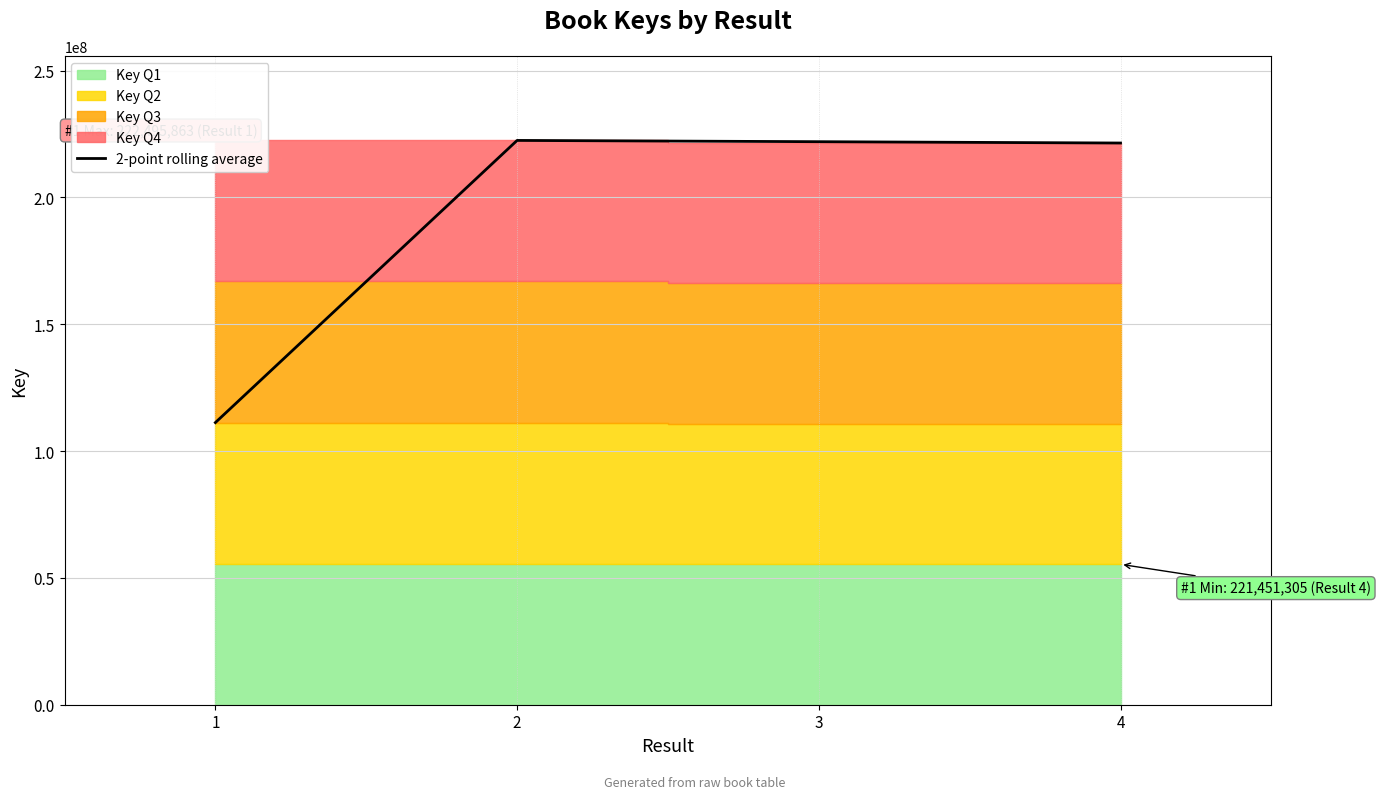

How many lines are shown in the chart?

1